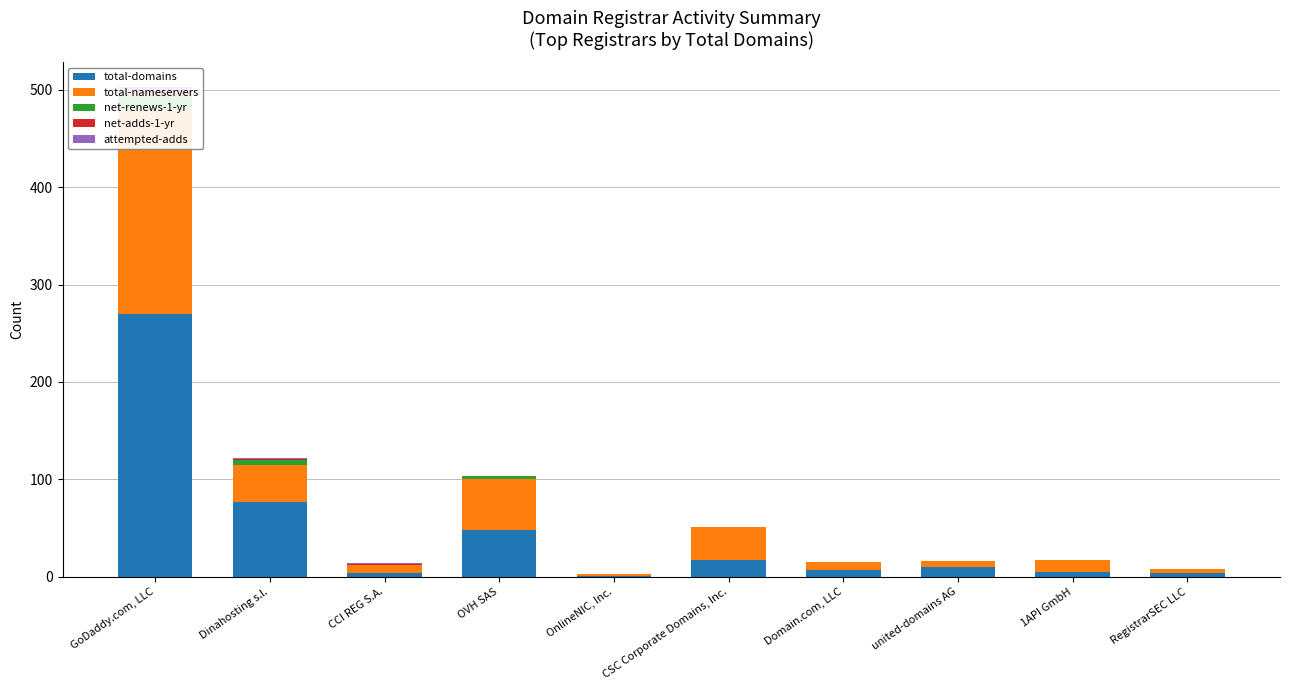

Which series has the largest total across all categories?

total-domains